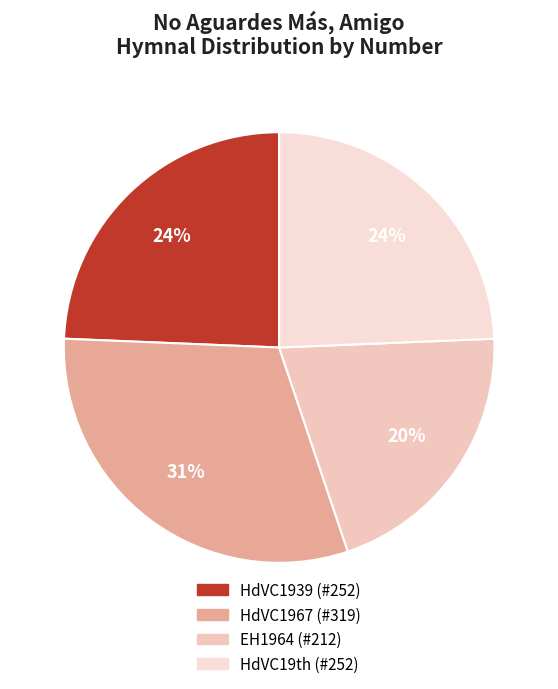

Does any single category account for the majority?

No